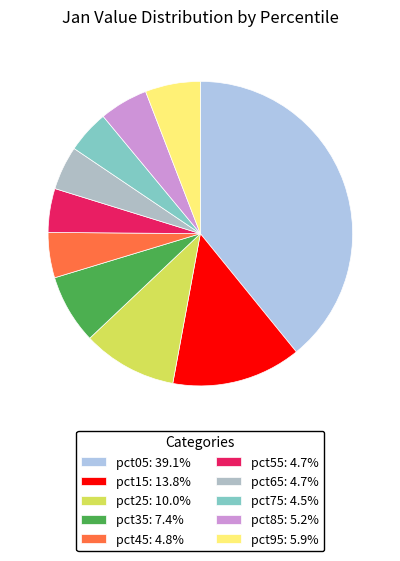

How many slices are in this pie chart?

10